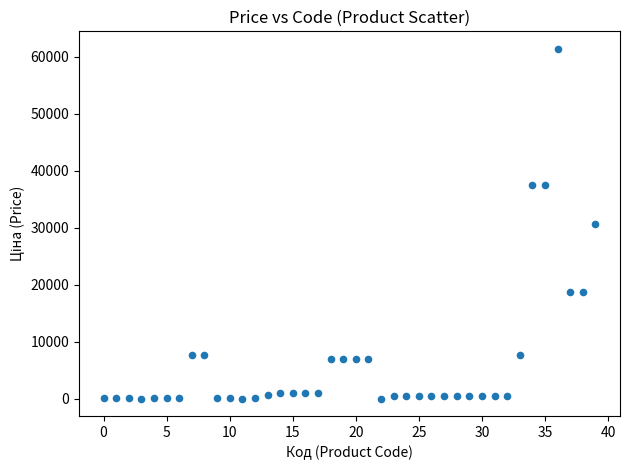

What is the range of Y values (max minus min)?

61402.3